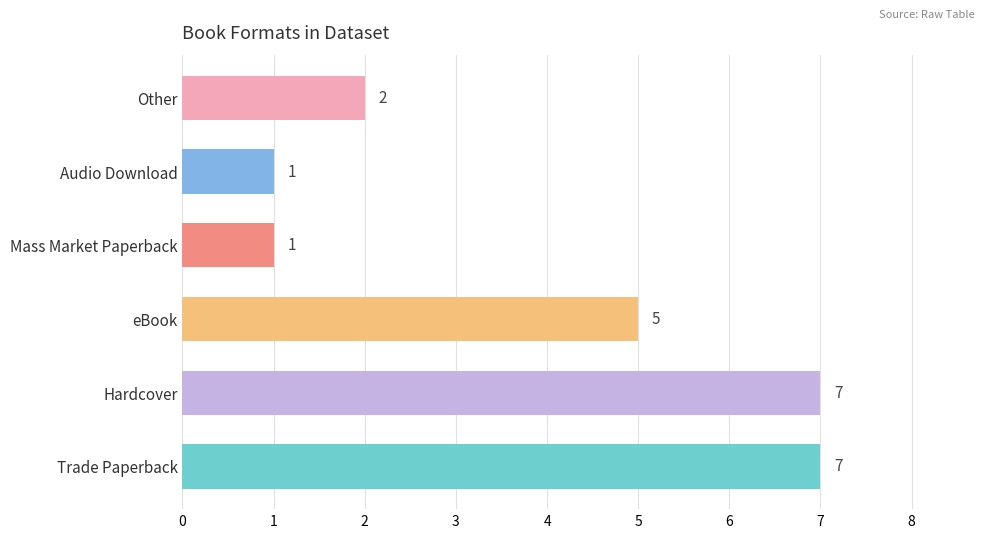

Reading bottom to top, what are all the values shown in this chart?

7	7	5	1	1	2